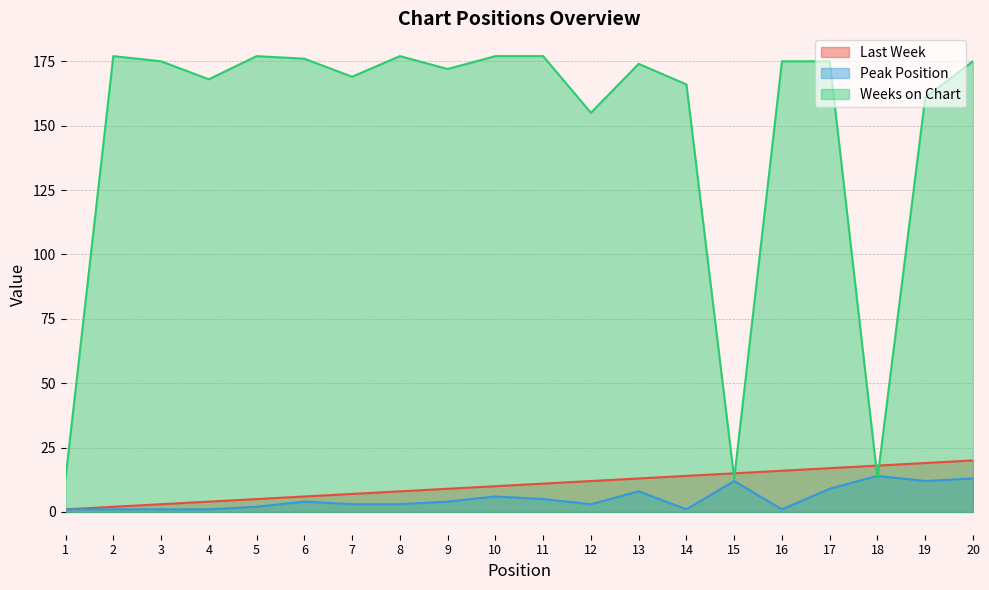

What are all the series names shown in the legend?

Last Week, Peak Position, Weeks on Chart